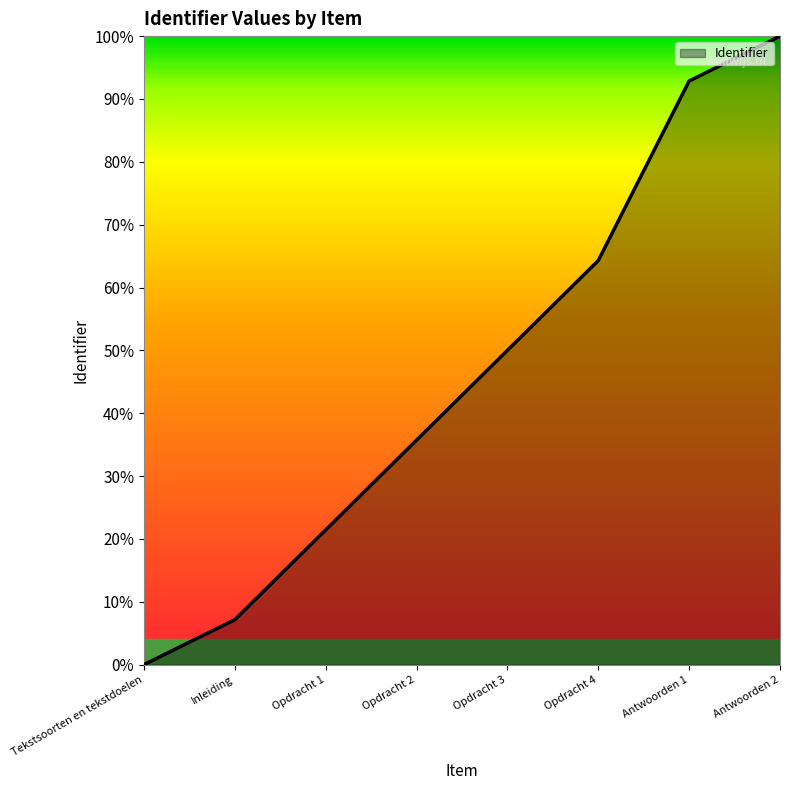

What is the sum of the values at Inleiding and Opdracht 2?

0.4